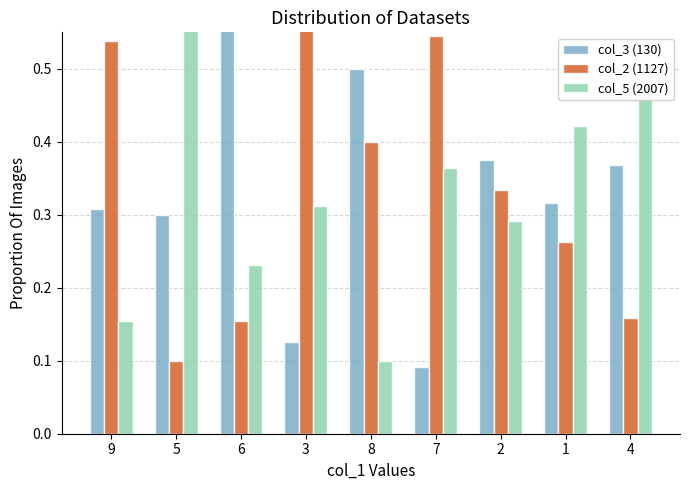

Rank the series by their average value, from lowest to highest.

col_5 (2007), col_3 (130), col_2 (1127)